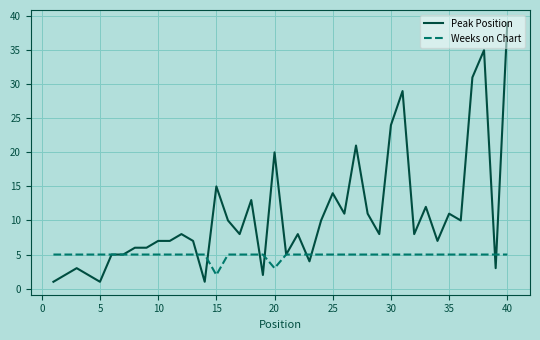

List the series in order of their peak value, highest first.

Peak Position, Weeks on Chart